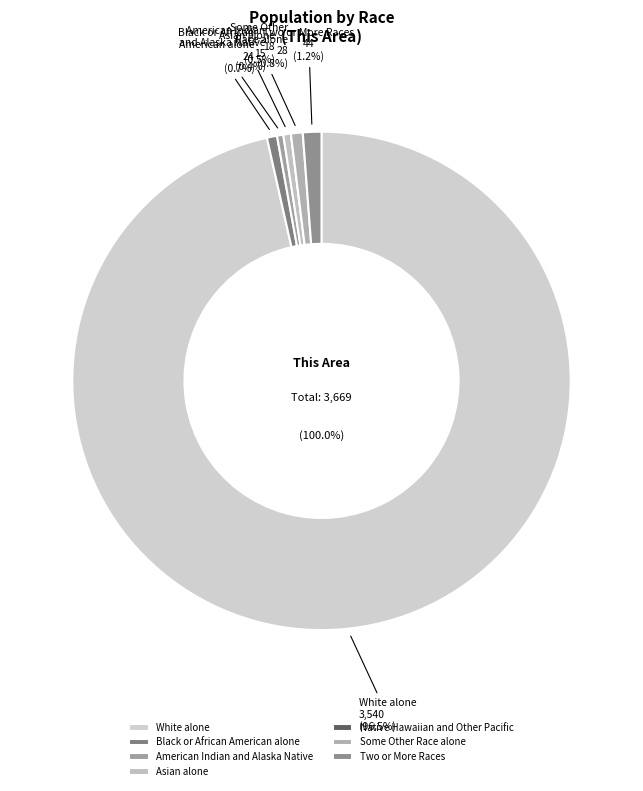

Count the number of slices in the pie.

7